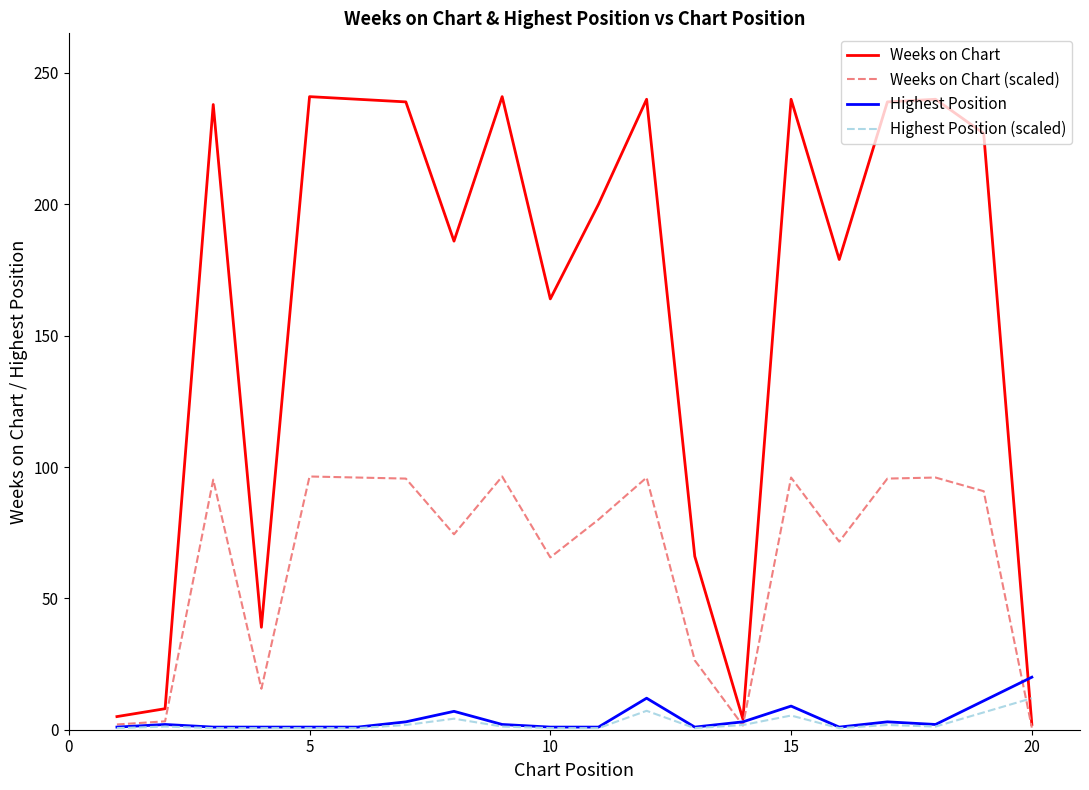

Which series has the largest total across all categories?

Weeks on Chart